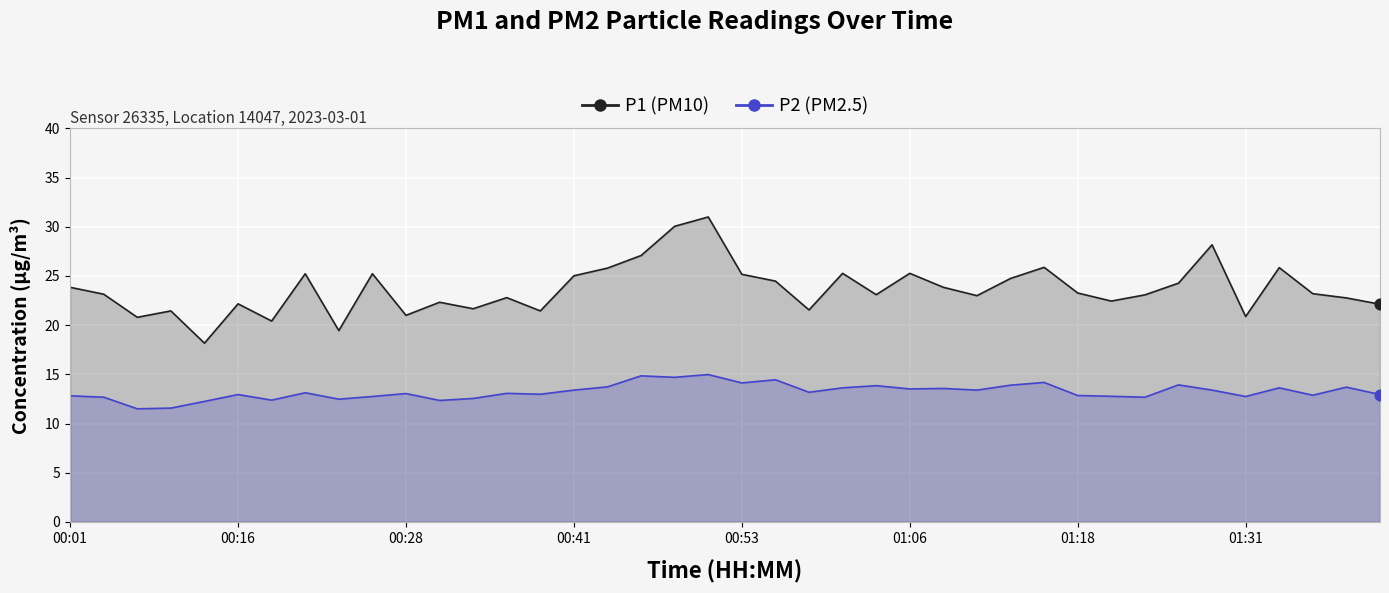

At how many categories does at least one series exceed 21?

34